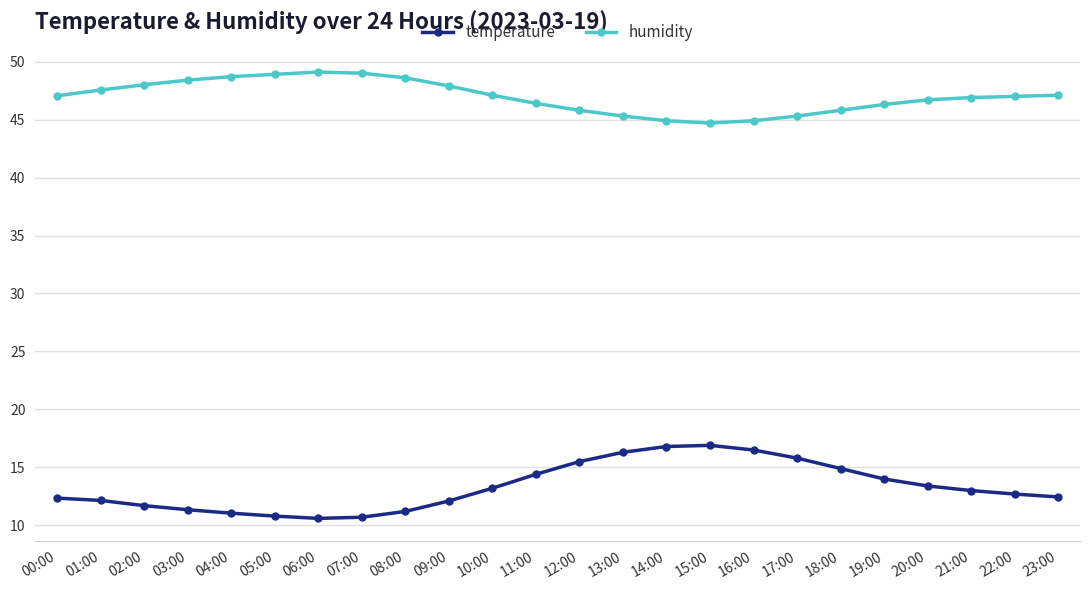

What is the sum of the humidity values at 03:00 and 07:00?

97.4